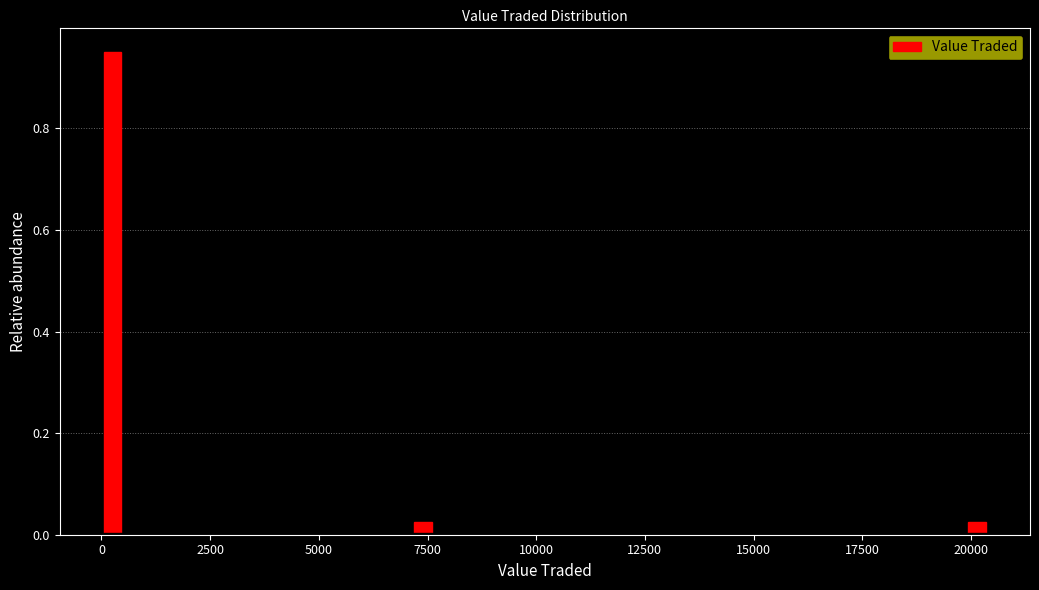

Read against the x-axis, roughly where is the centre of the tallest bar?

500